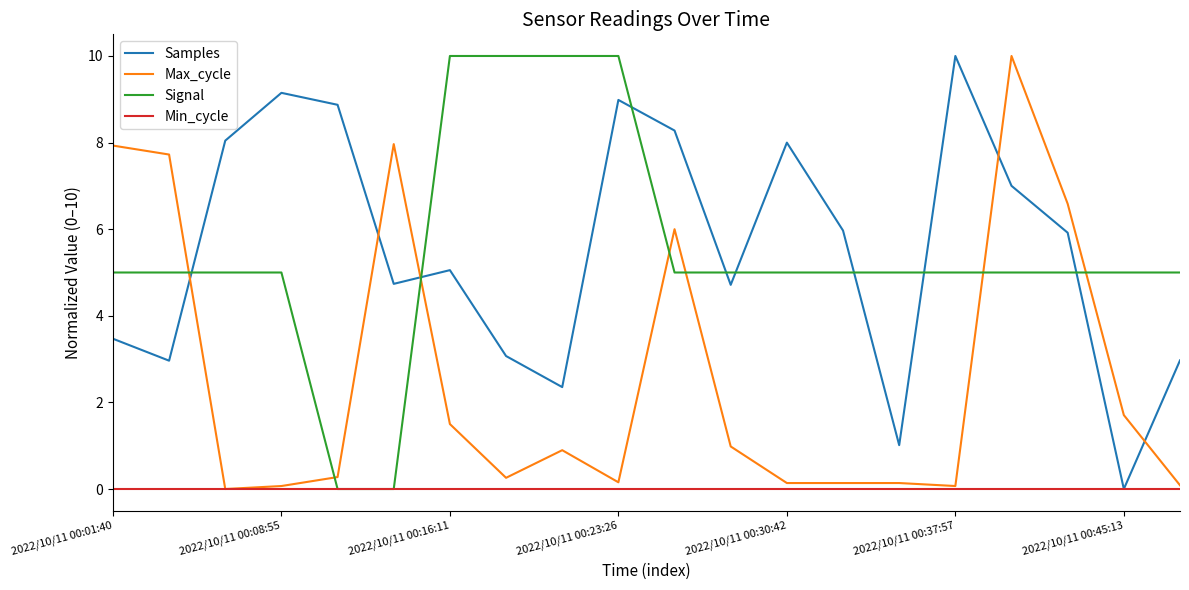

What is the maximum value shown in the chart?

10.0